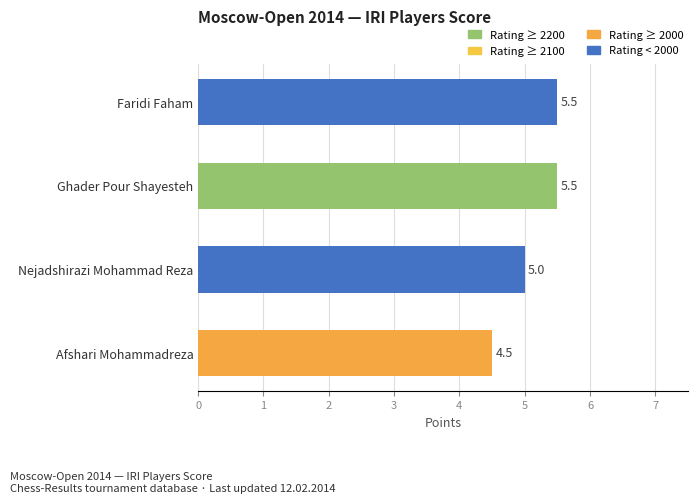

Where is the data nearest to the value 5?

Nejadshirazi Mohammad Reza